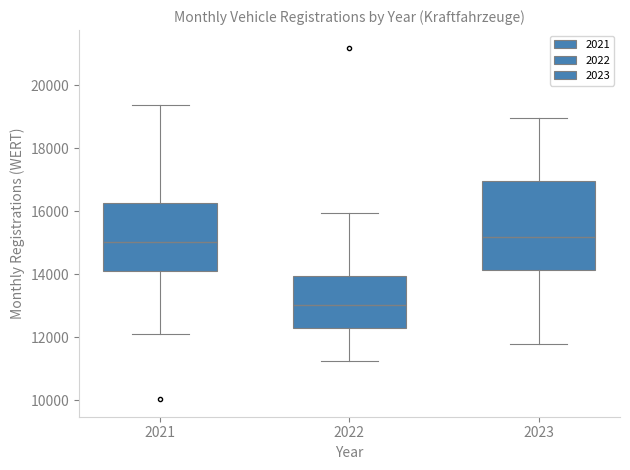

Where is the lower edge of the box at x = 2022 on the y-axis? The values are not printed on the chart, so give them approximately, as read against the axis.

12400